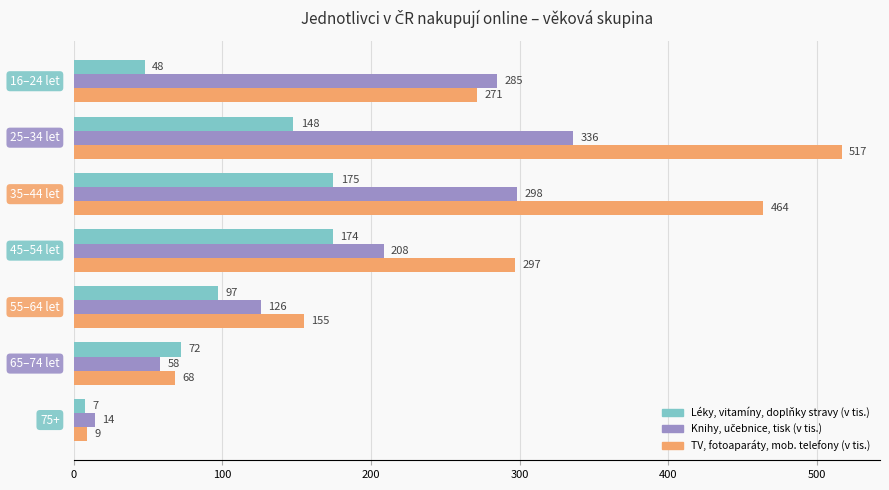

What is the maximum value for Léky, vitamíny, doplňky stravy (v tis.)?

174.7